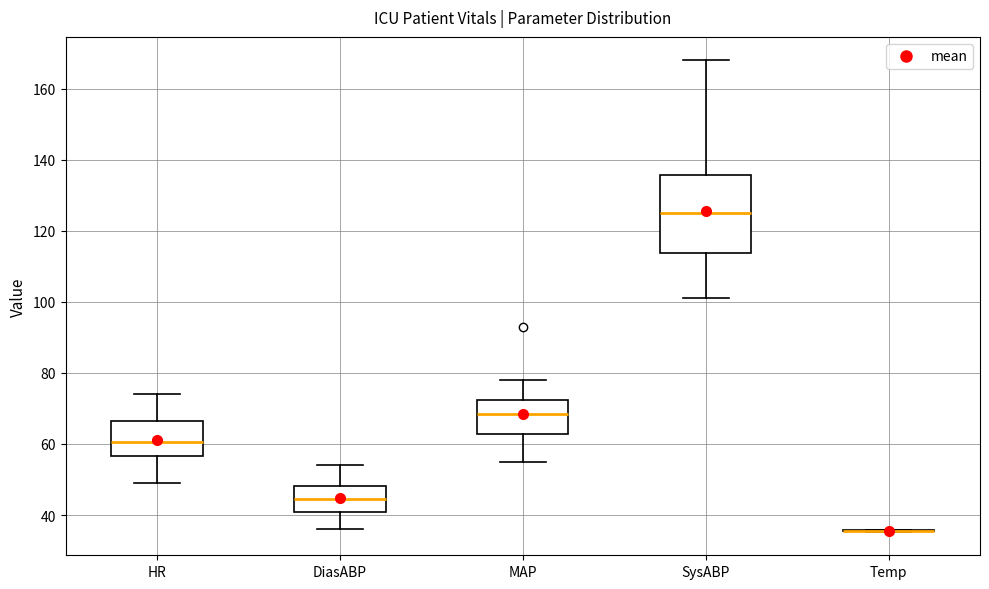

Which box is the tallest, from its lower edge to its upper edge?

SysABP